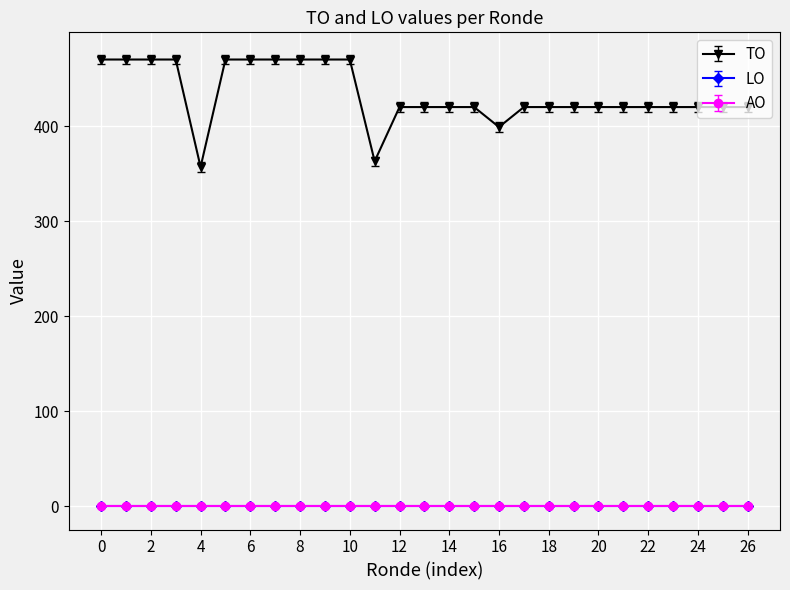

What is the maximum value shown in the chart?

470